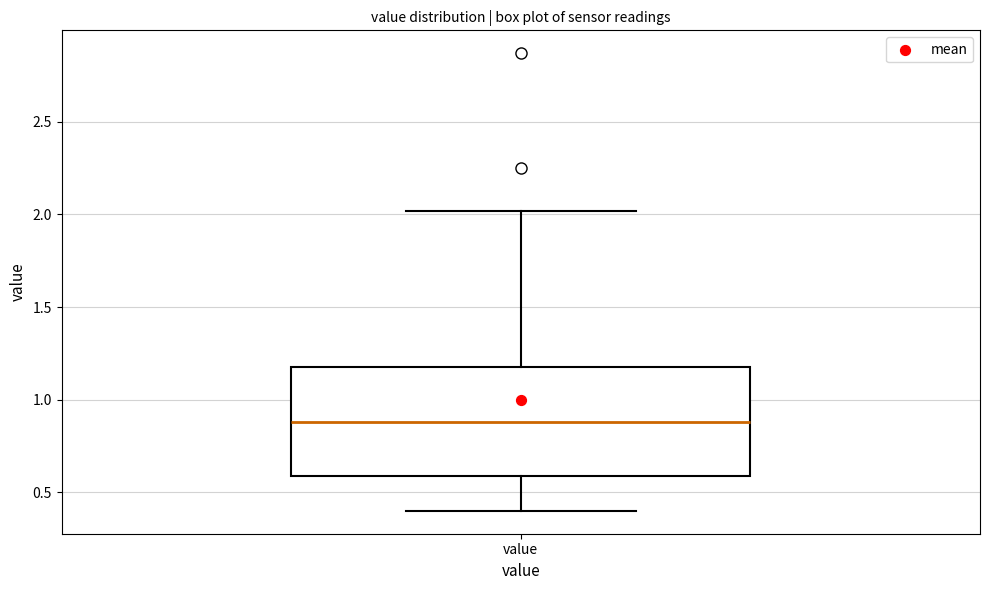

Transcribe this box plot: give where the median line is, the range the box spans, and where the two whiskers end, as read against the y-axis. The values are not printed on the chart, so give them approximately, as read against the axis.

median 0.9, box 0.6 to 1.2, whiskers 0.4 to 2.0